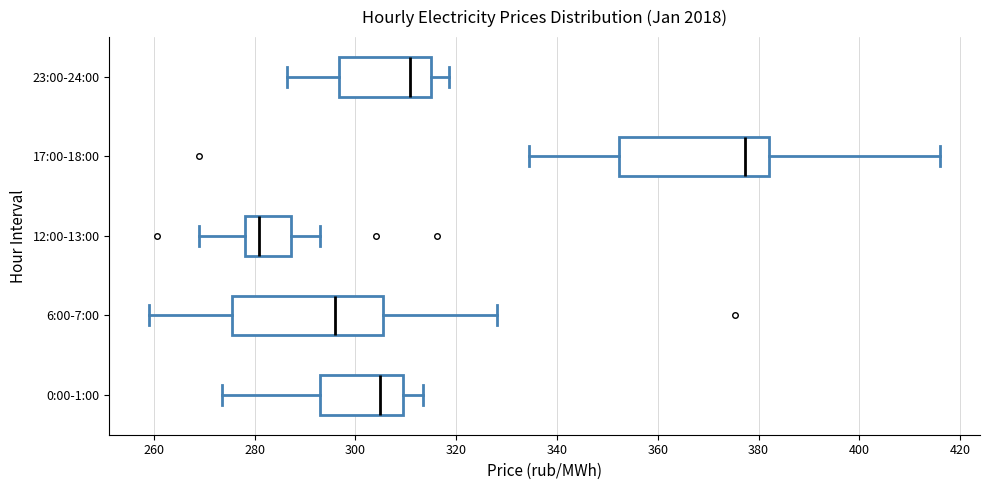

Reading bottom to top, read every box against the x-axis: the position of its median line, the range the box covers, and the ends of its whiskers. The values are not printed on the chart, so give them approximately, as read against the axis.

0:00-1:00: median 304, box 292 to 310, whiskers 274 to 314
6:00-7:00: median 296, box 276 to 306, whiskers 260 to 328
12:00-13:00: median 280, box 278 to 288, whiskers 268 to 292
17:00-18:00: median 378, box 352 to 382, whiskers 334 to 416
23:00-24:00: median 310, box 296 to 316, whiskers 286 to 318